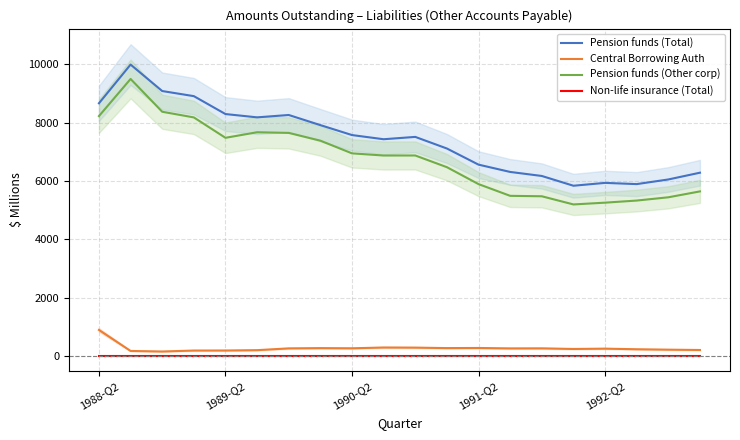

Which label corresponds to the smallest value in the chart?

1988-Q2